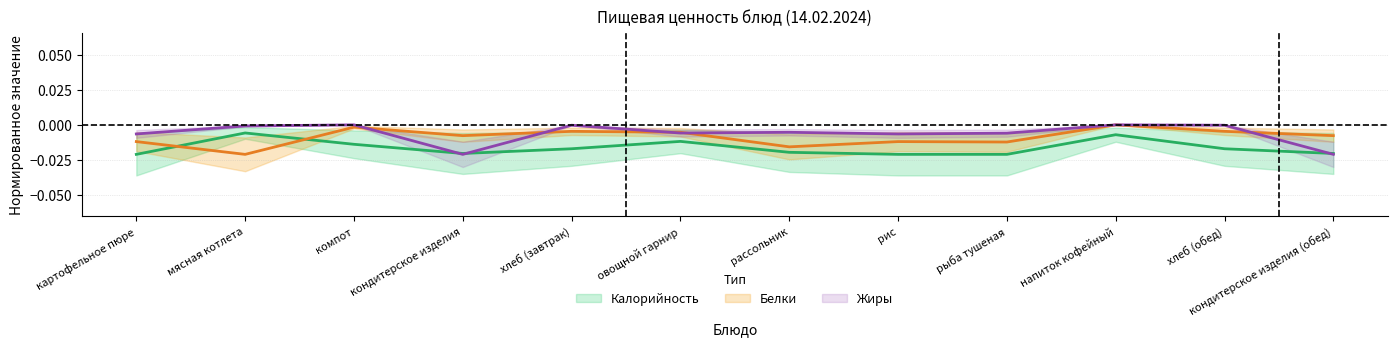

What position from the left is рис?

8